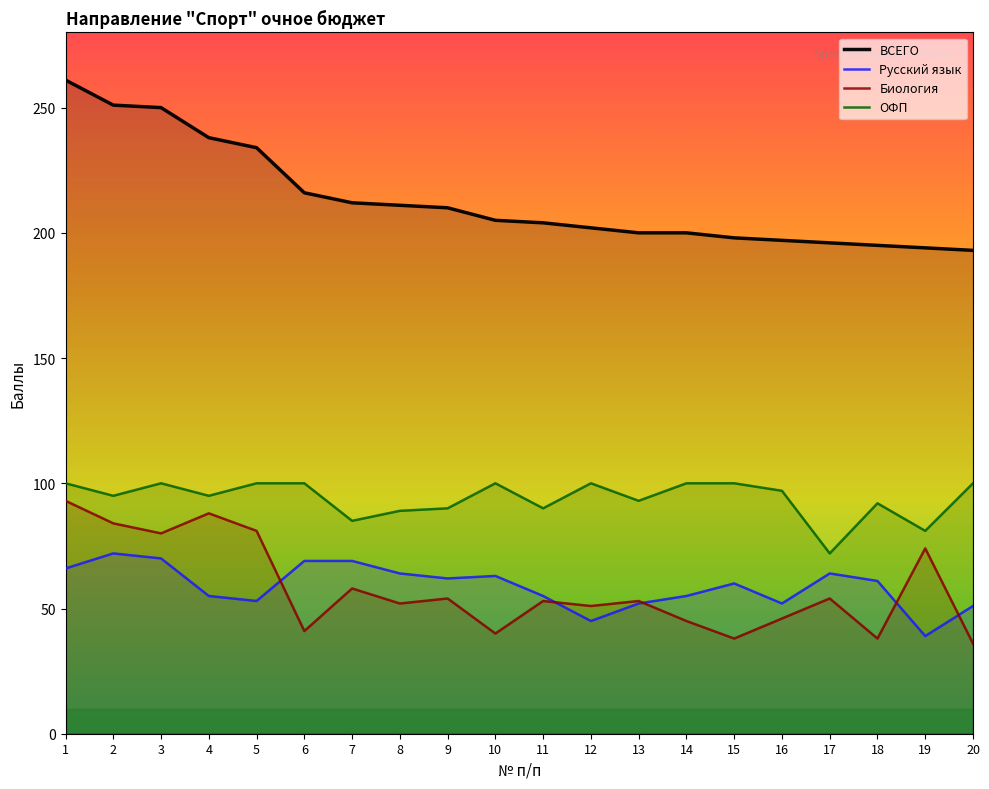

What is the difference between the maximum and minimum values in the ОФП series?

28